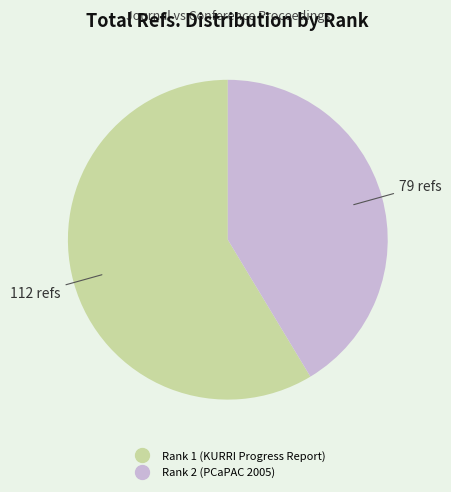

Rank the categories by value from highest to lowest.

Rank 1 (KURRI Progress Report), Rank 2 (PCaPAC 2005)